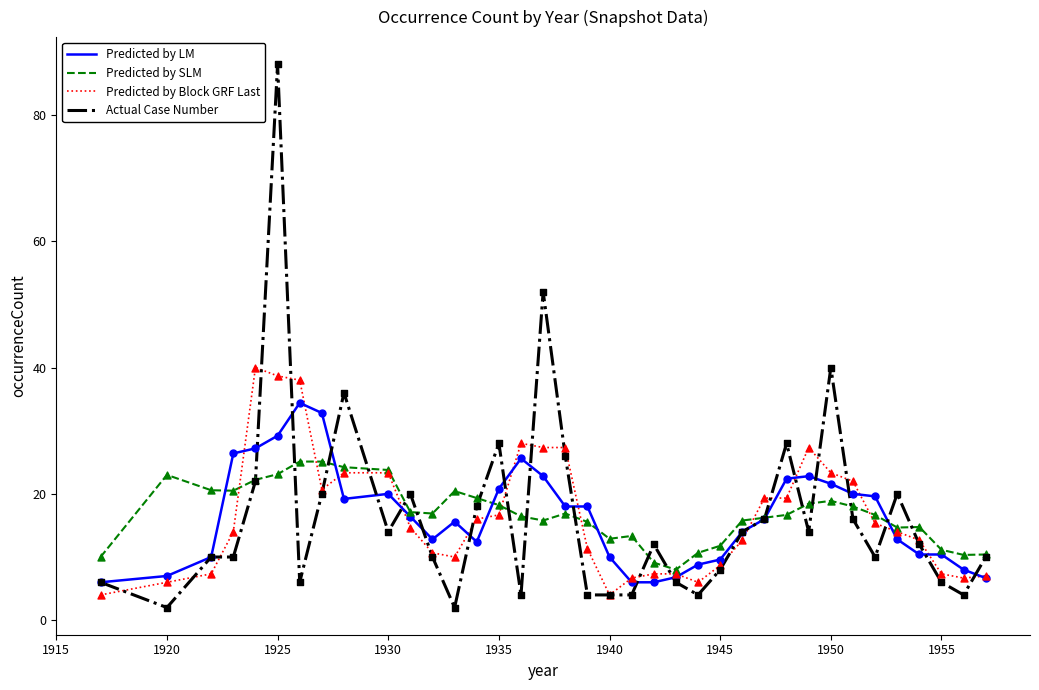

What are all the series names shown in the legend?

Predicted by LM, Predicted by SLM, Predicted by Block GRF Last, Actual Case Number